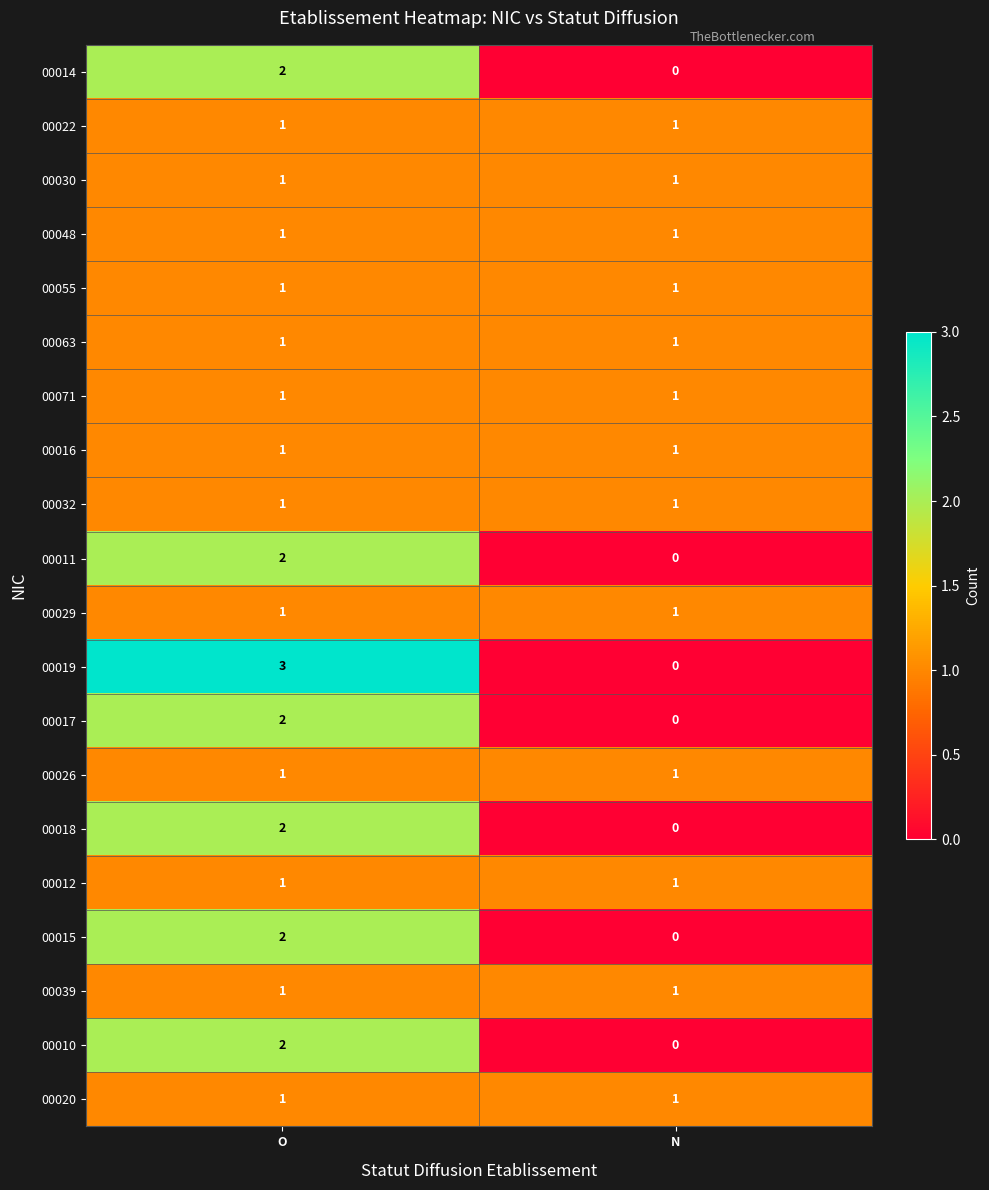

Is the value of 00016 at N greater than the value of 00010 at N?

Yes